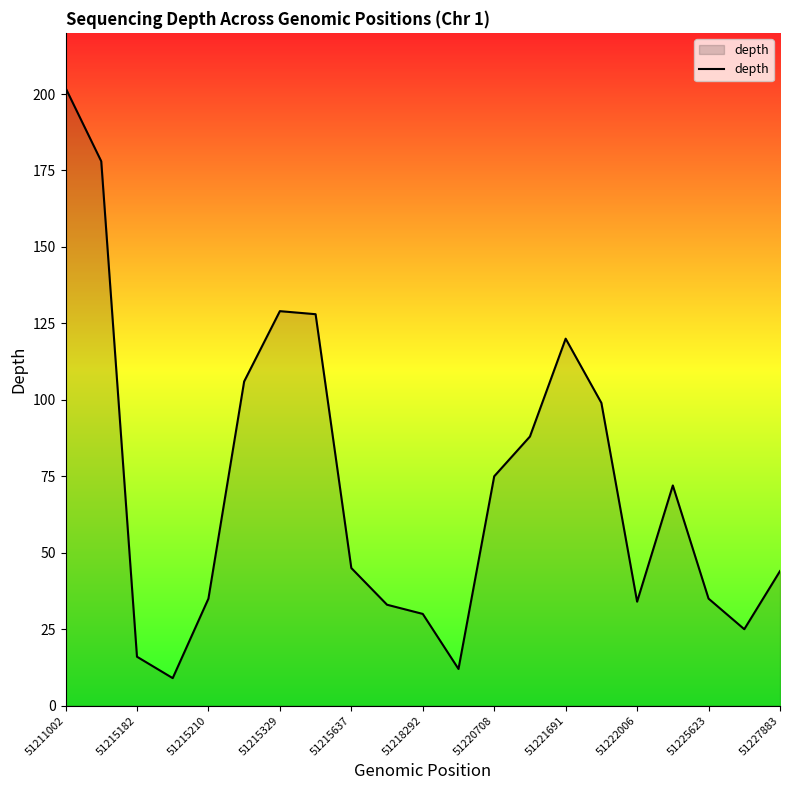

How many series are shown in this chart?

1